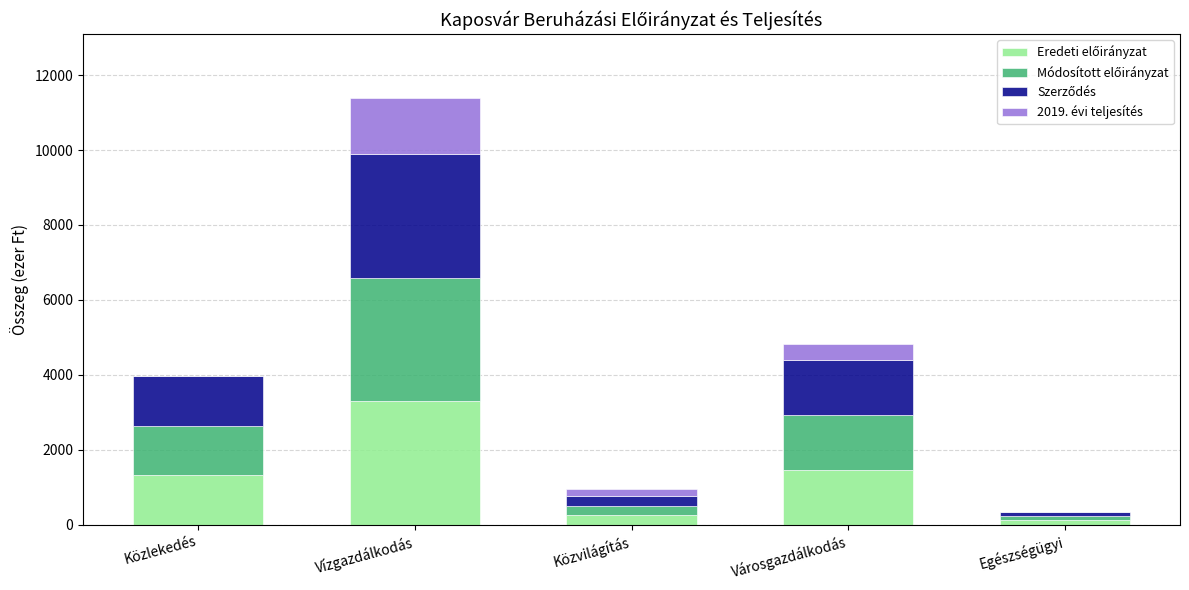

At which category is the sum across all series the highest?

Vízgazdálkodás